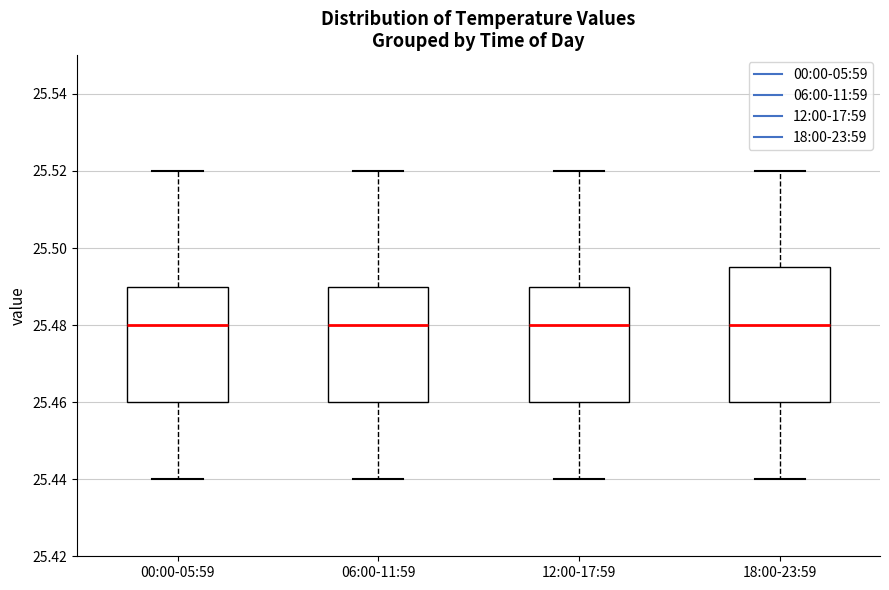

Reading left to right, transcribe this box plot: for each box, give where its median line is, the range the box spans, and where its two whiskers end, as read against the y-axis. The values are not printed on the chart, so give them approximately, as read against the axis.

00:00-05:59: median 25.480, box 25.460 to 25.490, whiskers 25.440 to 25.520
06:00-11:59: median 25.480, box 25.460 to 25.490, whiskers 25.440 to 25.520
12:00-17:59: median 25.480, box 25.460 to 25.490, whiskers 25.440 to 25.520
18:00-23:59: median 25.480, box 25.460 to 25.496, whiskers 25.440 to 25.520